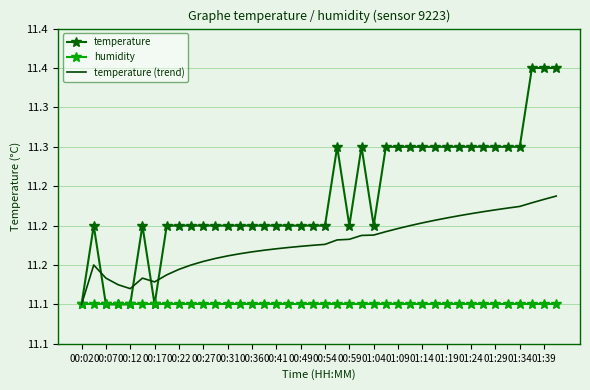

What is the value of the temperature (trend) point at the 9th from the left?

11.1